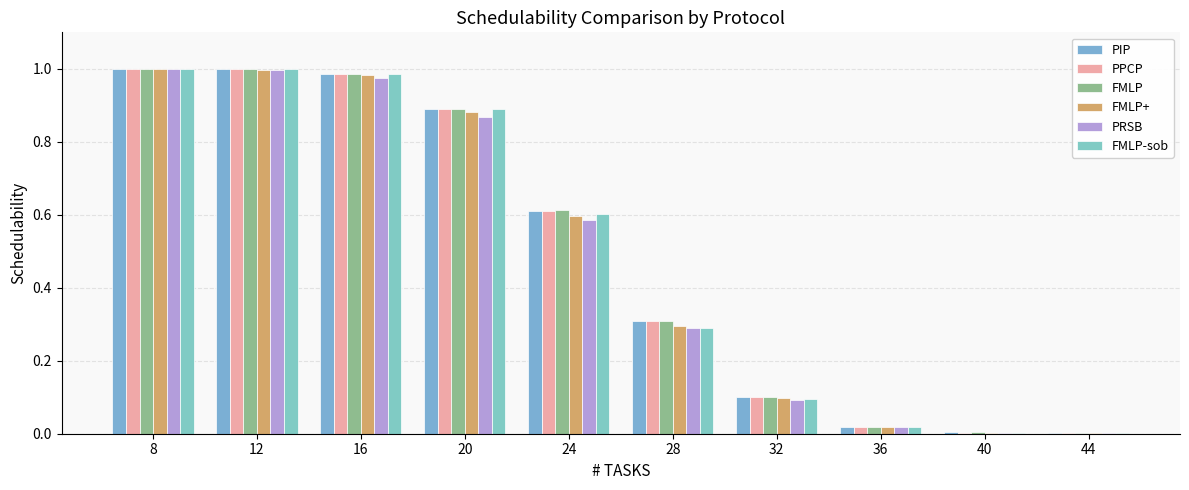

How many series are shown in this chart?

6